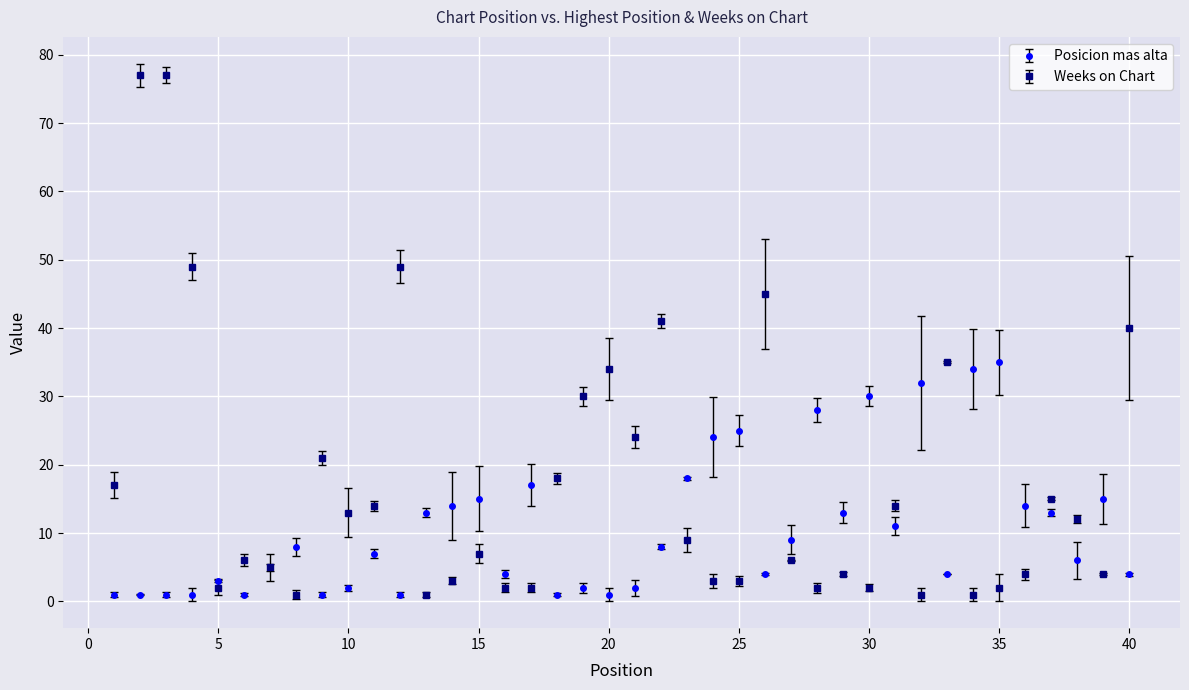

What are all the series names shown in the legend?

Posicion mas alta, Weeks on Chart